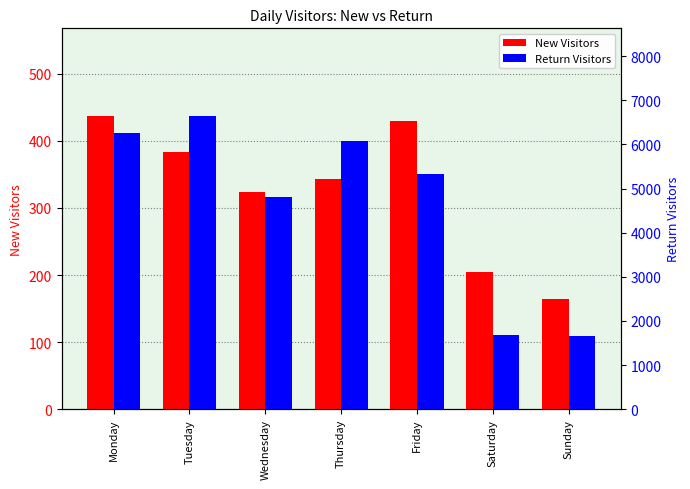

What is the value of the New Visitors bar at the 7th from the left?

164.1